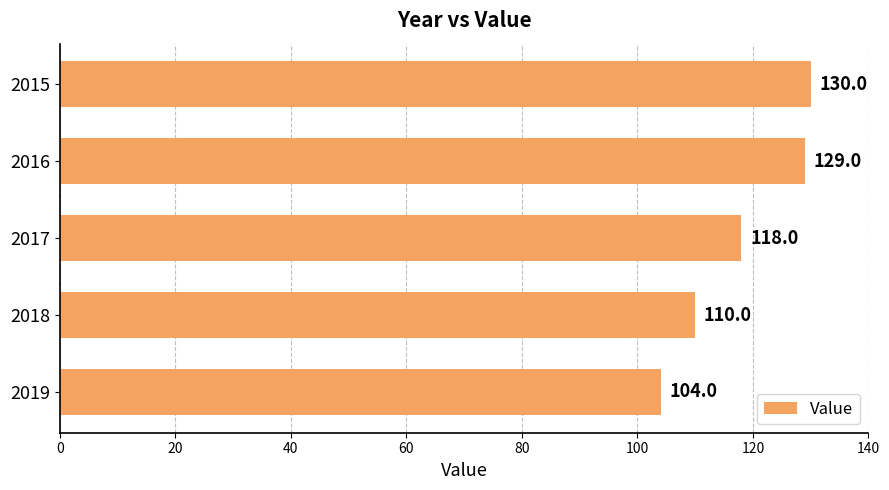

Rank the categories by value from highest to lowest.

2015, 2016, 2017, 2018, 2019